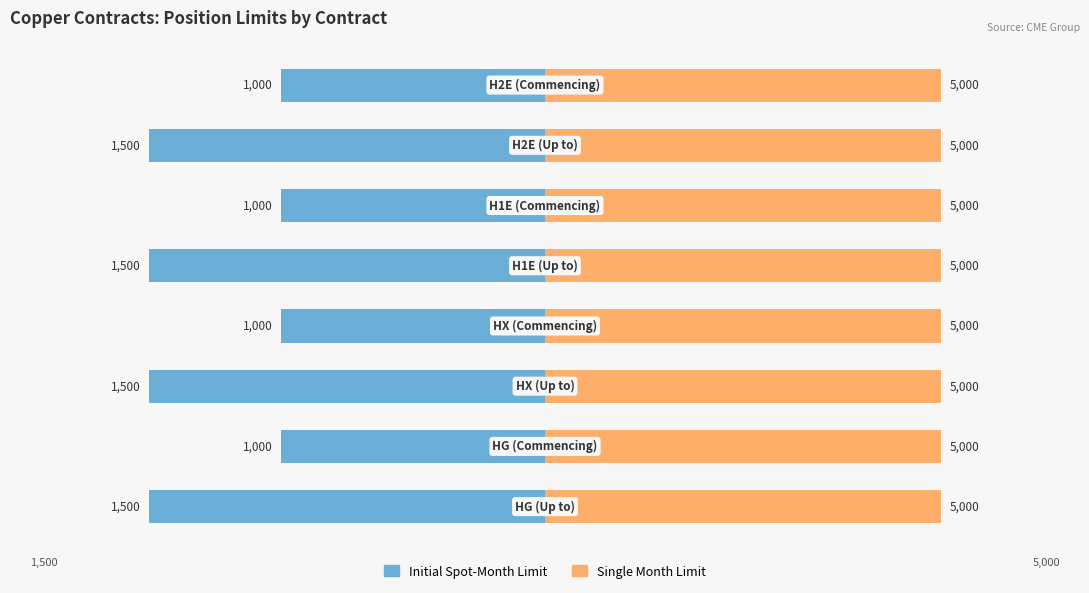

How many distinct data groups are displayed?

2